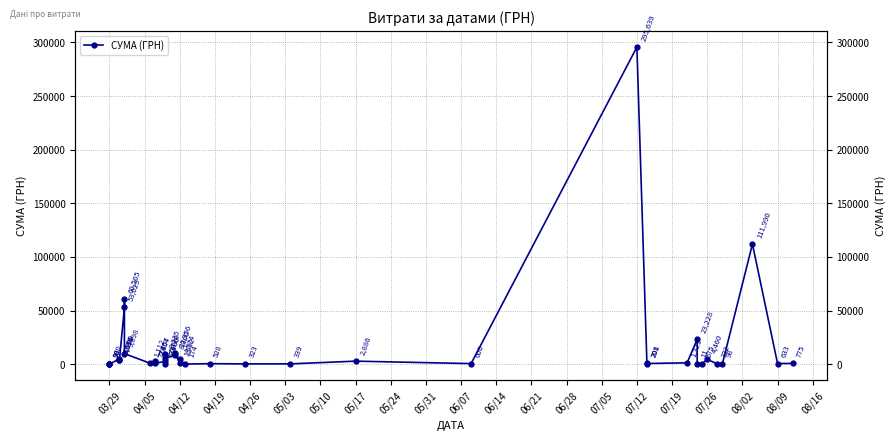

Does the chart display data point markers on the line(s)?

Yes